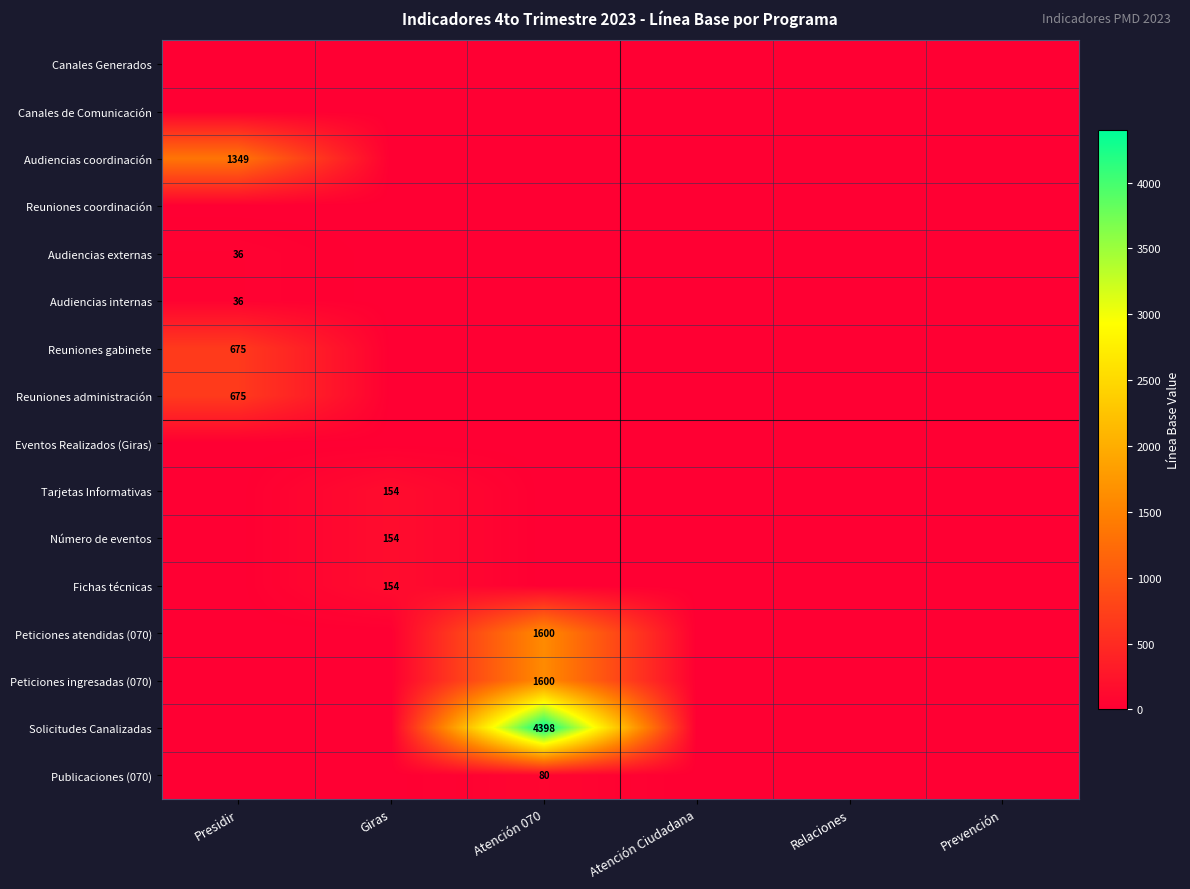

True or false: Número de eventos has a value of 219 at Giras.

False